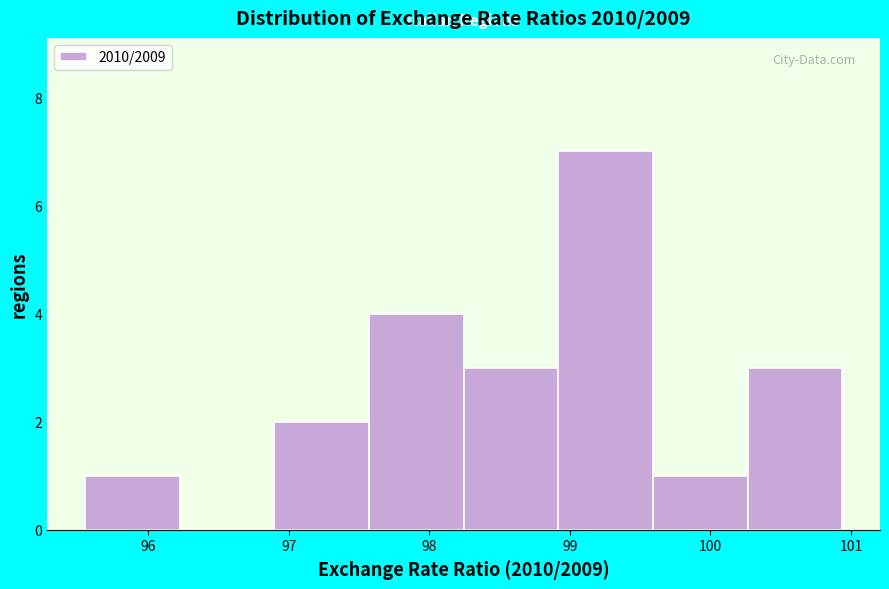

How tall is the bar that spans 99.6 to 100.3 on the x-axis? Neither the bar edges nor the heights are printed on the chart, so give them approximately, as read against the axes.

1